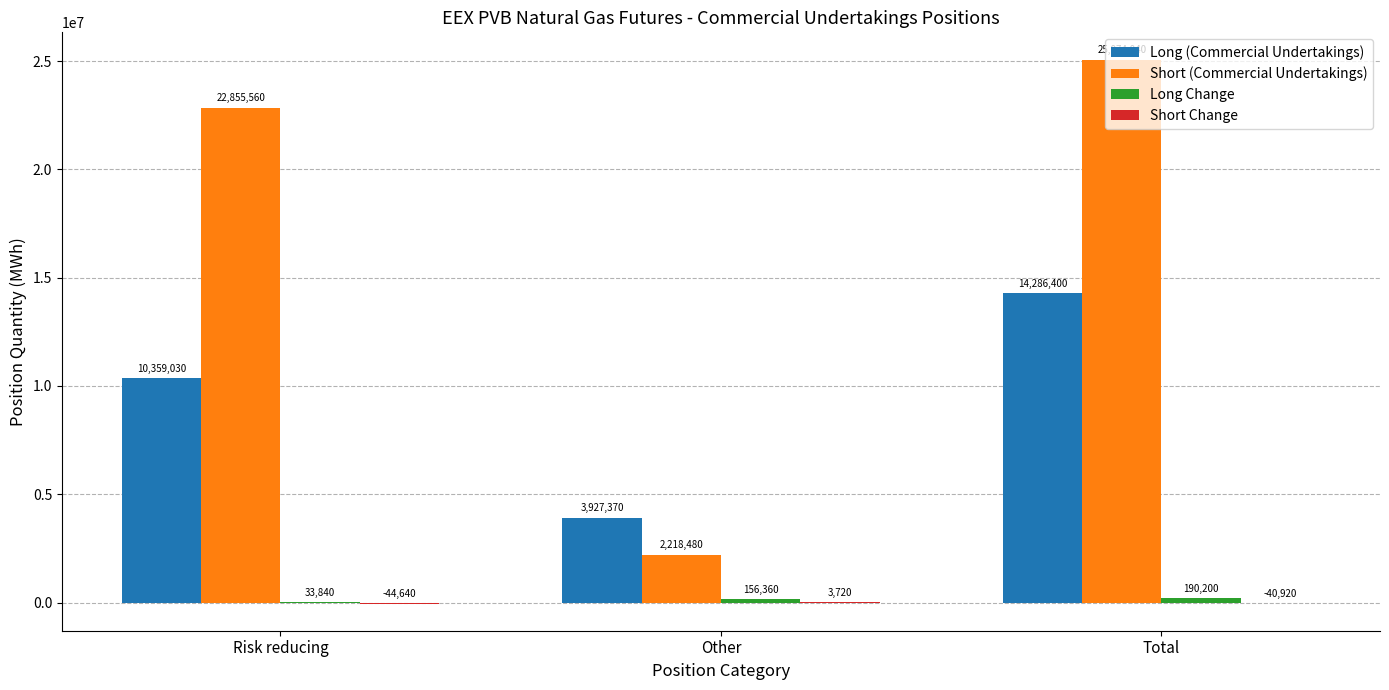

How many categories are shown in the chart?

3